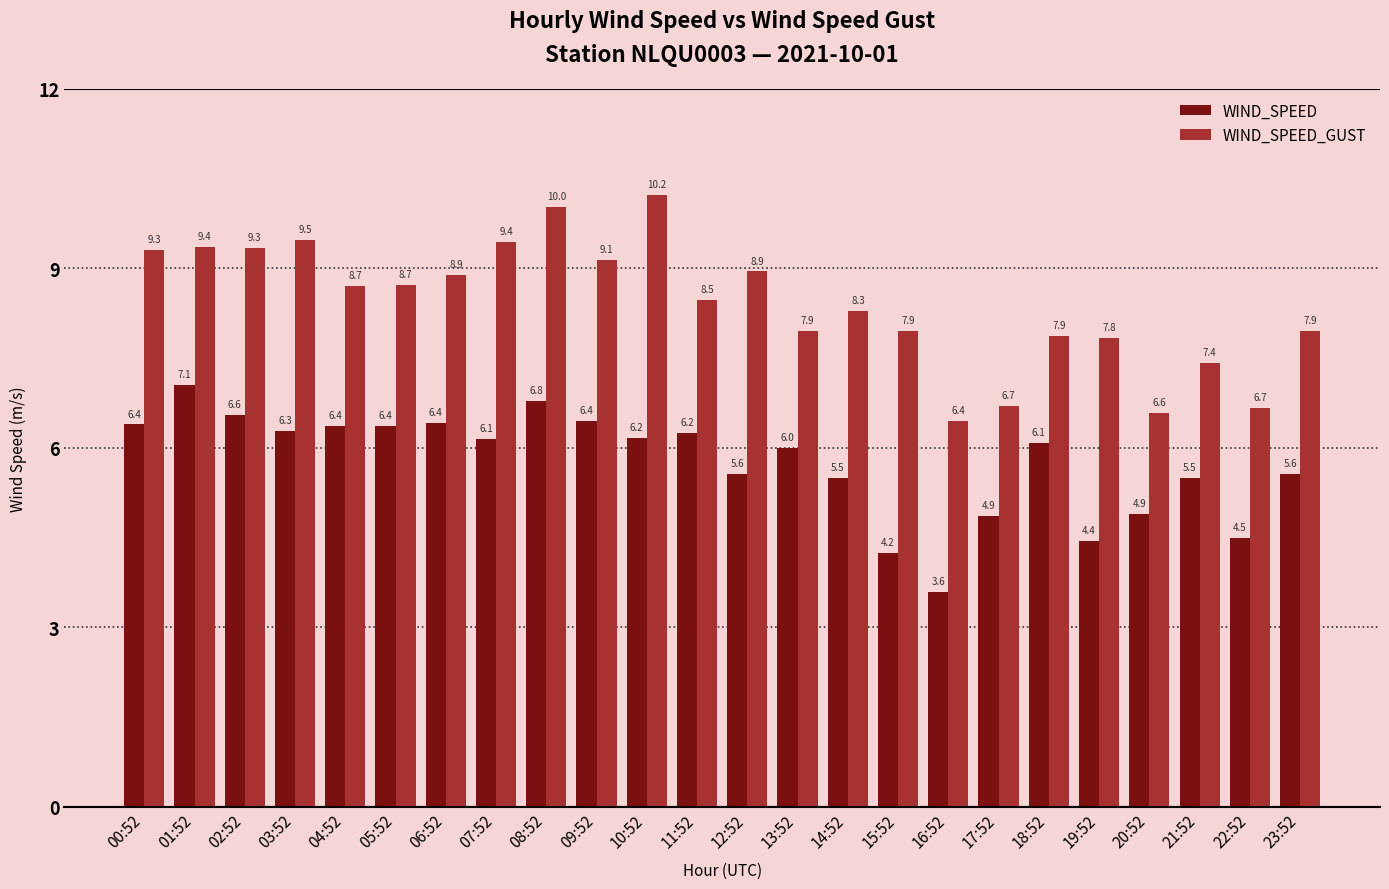

Between 00:52 and 02:52, which series saw the biggest shift?

WIND_SPEED